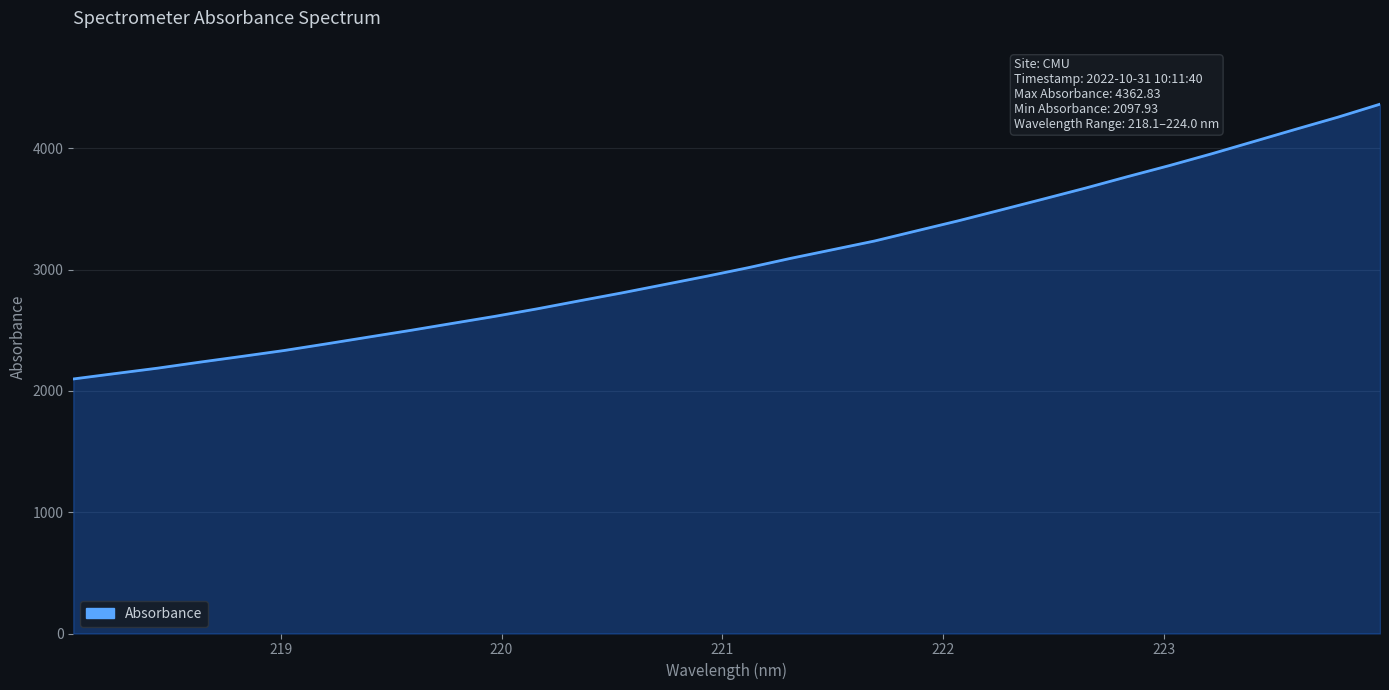

What is the smallest value displayed?

2097.9